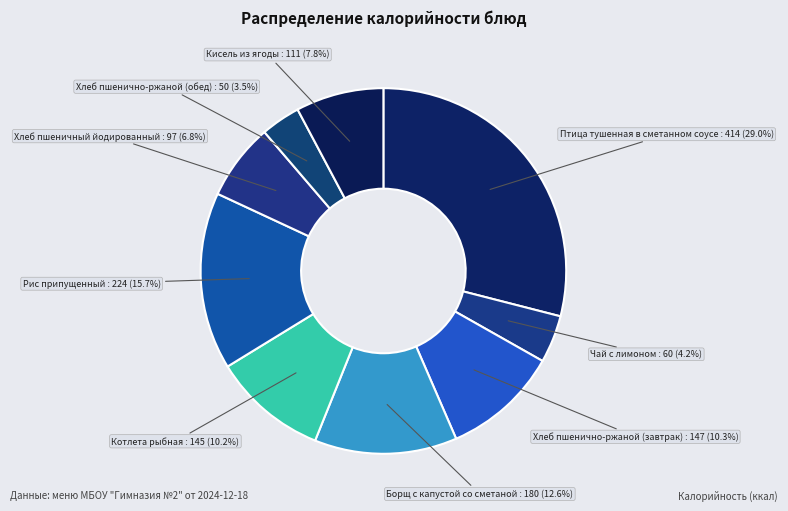

Is Борщ с капустой со сметаной the majority of the pie?

No